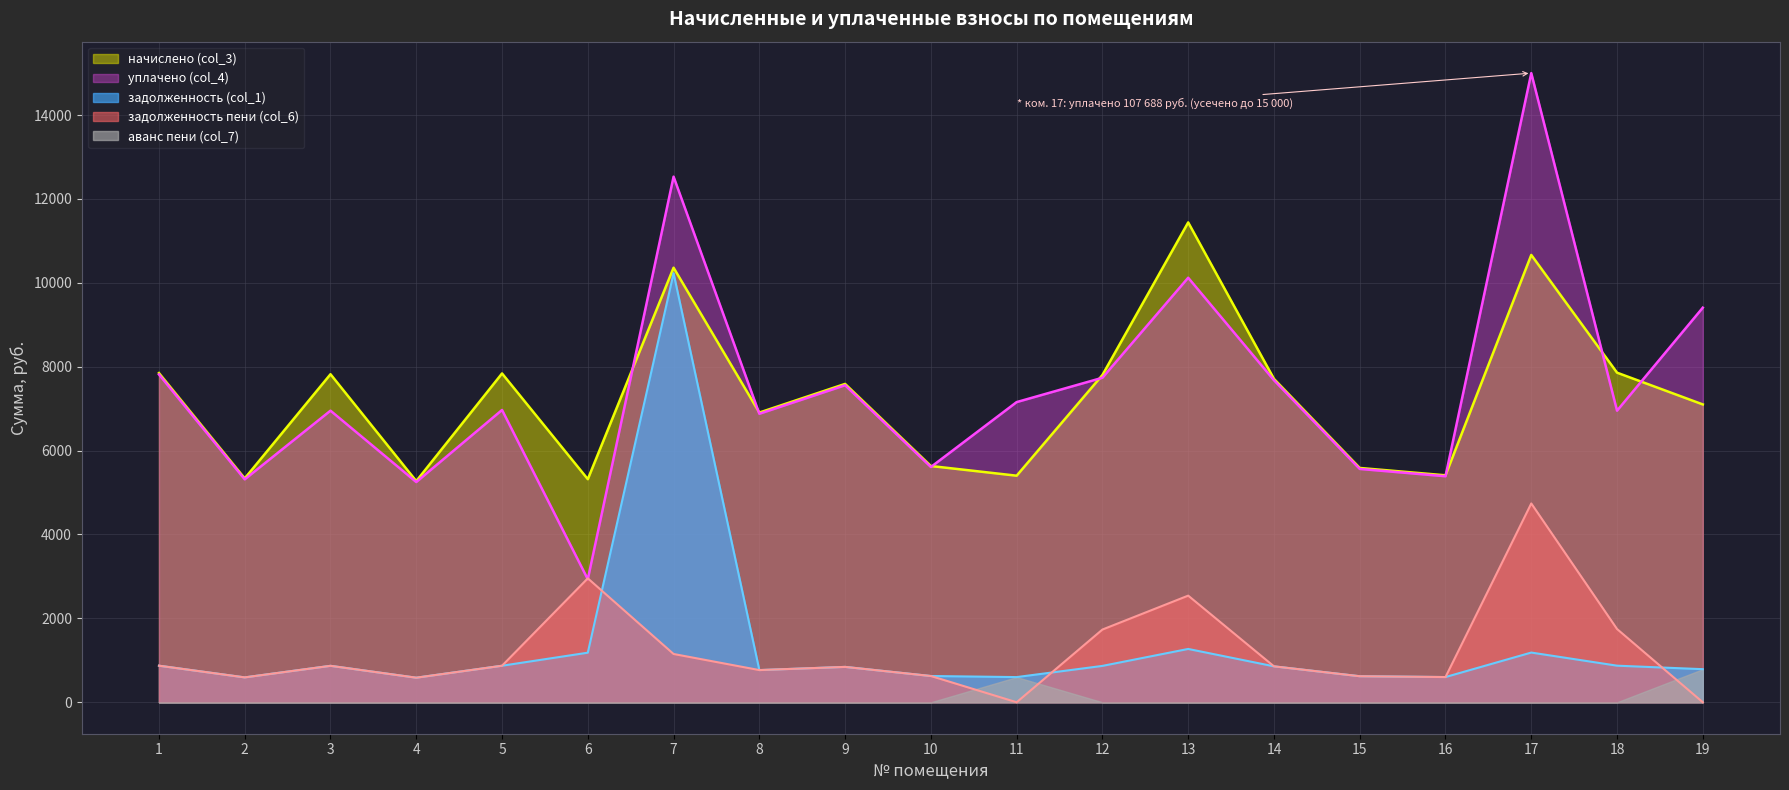

Which label corresponds to the smallest value in the chart?

11